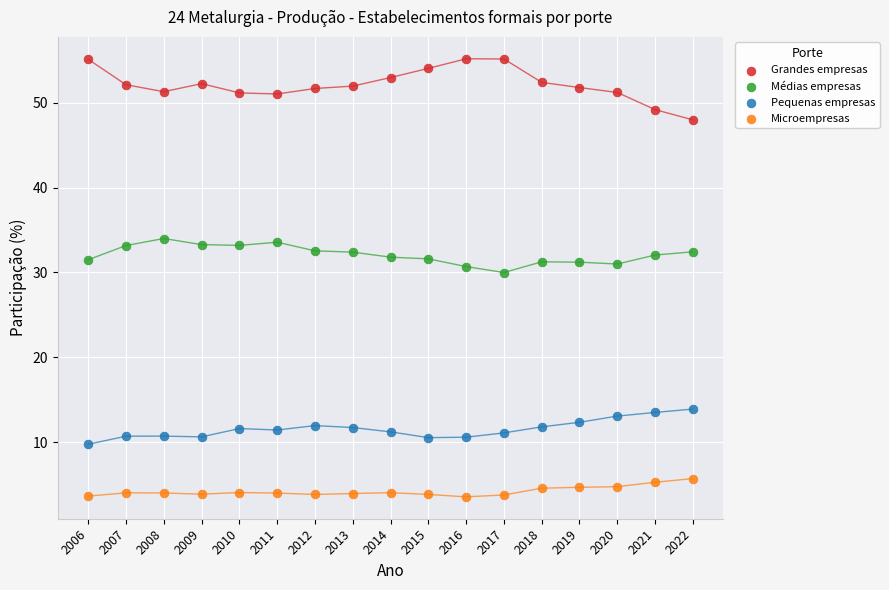

Across all data points, what is the range of X values (max minus min)?

16.0